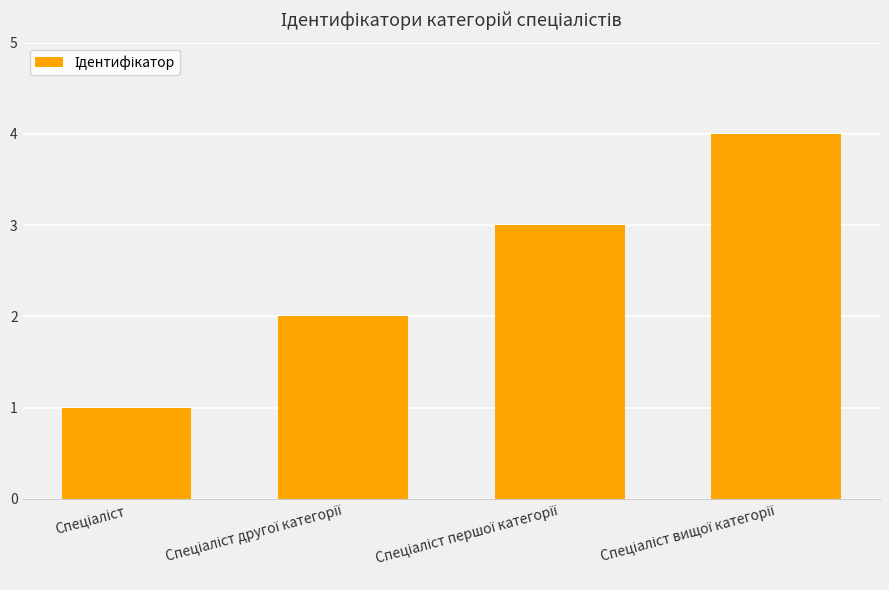

What is the maximum value shown in the chart?

4